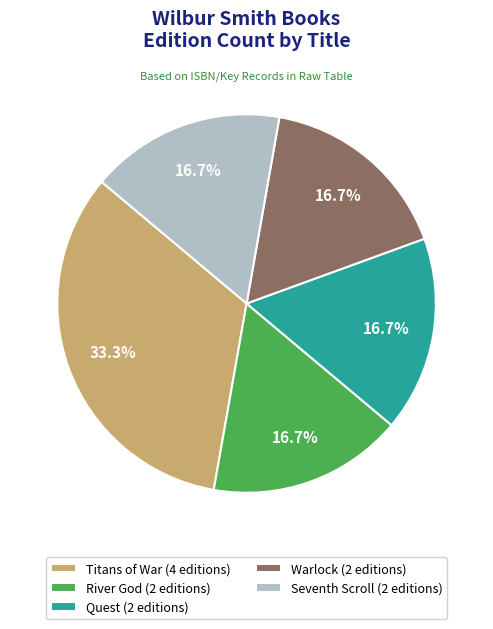

How much of the chart is everything except River God (2 editions)?

83.3%